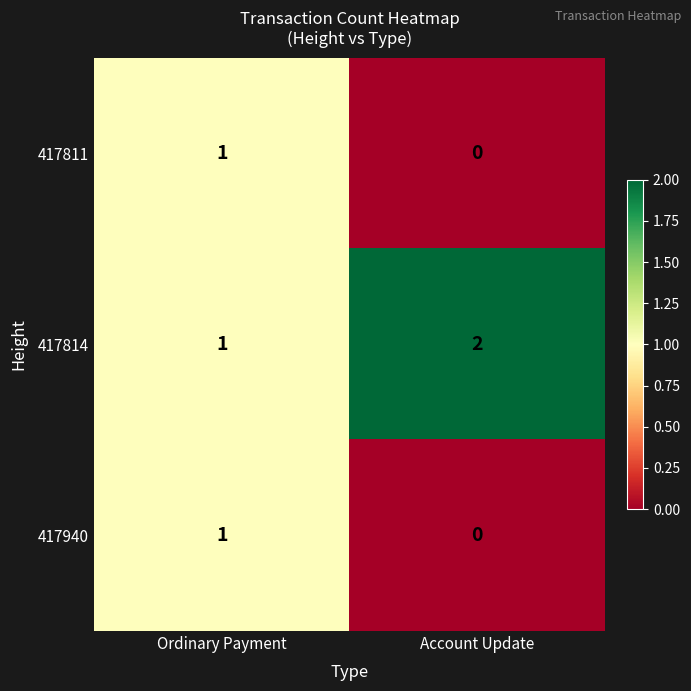

How many data points does each series have?

2